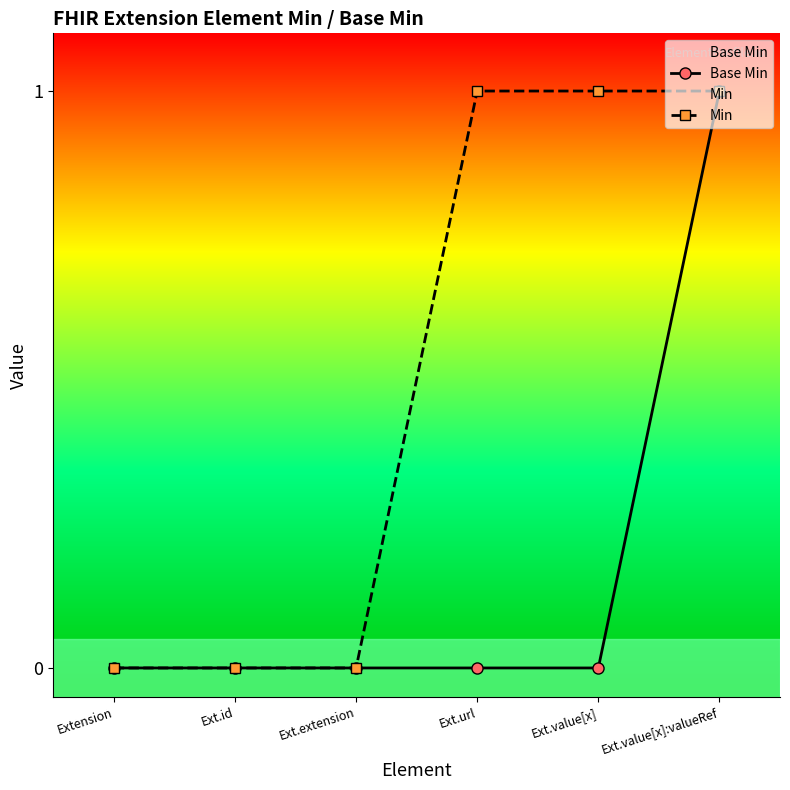

Rank the series by their average value, from highest to lowest.

Min, Base Min